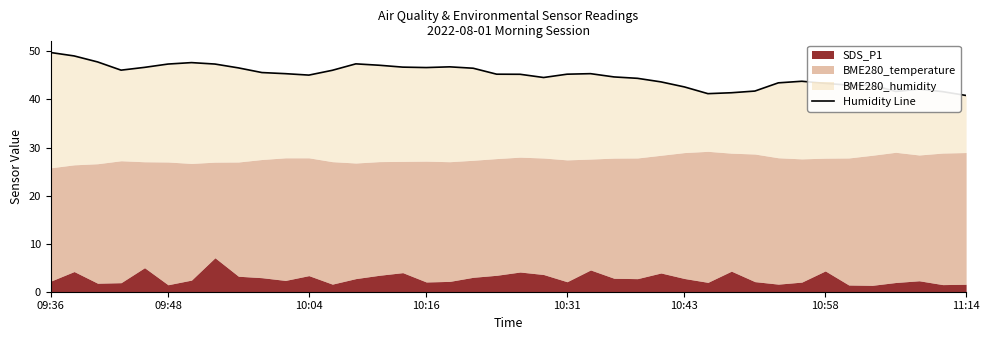

What is the greatest value displayed?

49.8